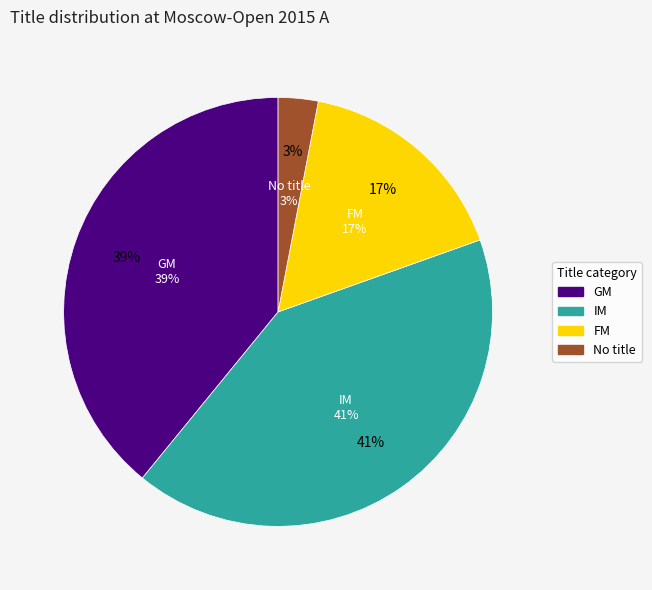

Count the number of slices in the pie.

4